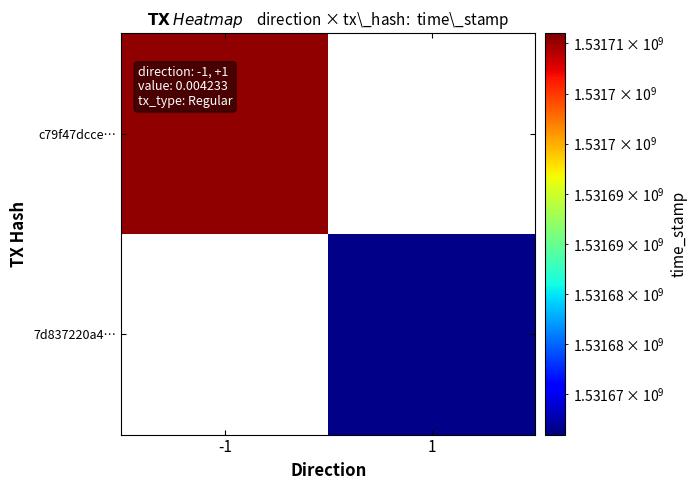

At how many categories does at least one series exceed 1531699108?

1